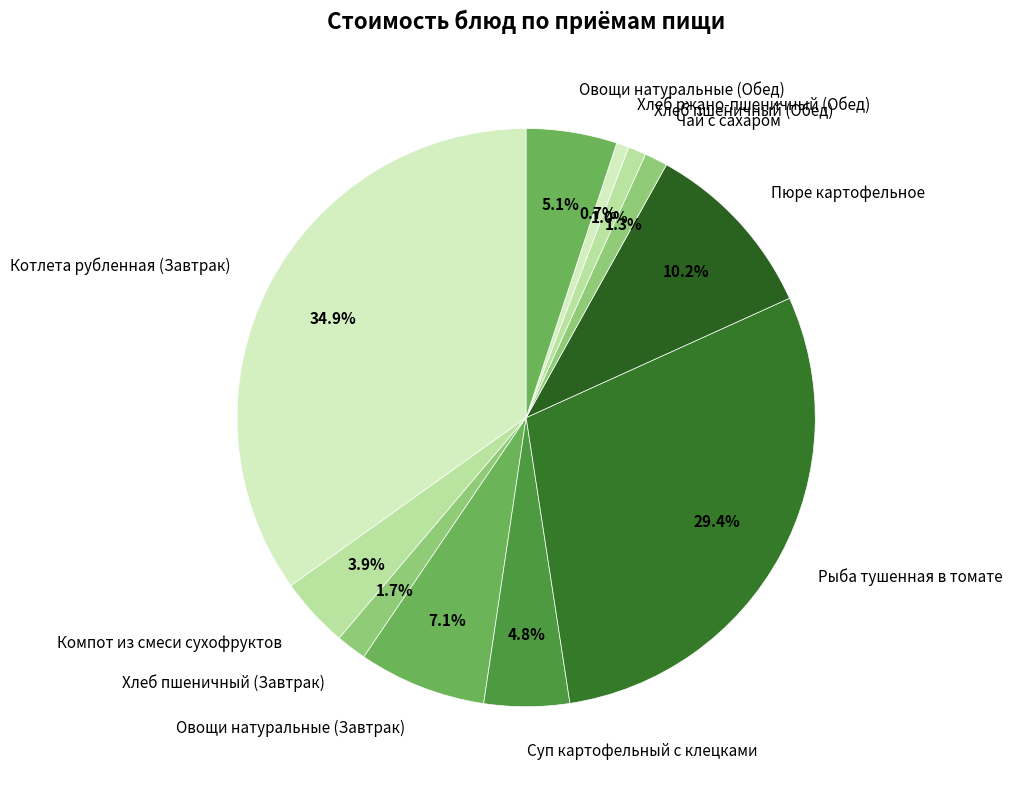

Is it true that Хлеб пшеничный (Завтрак) is 2% of the pie?

True